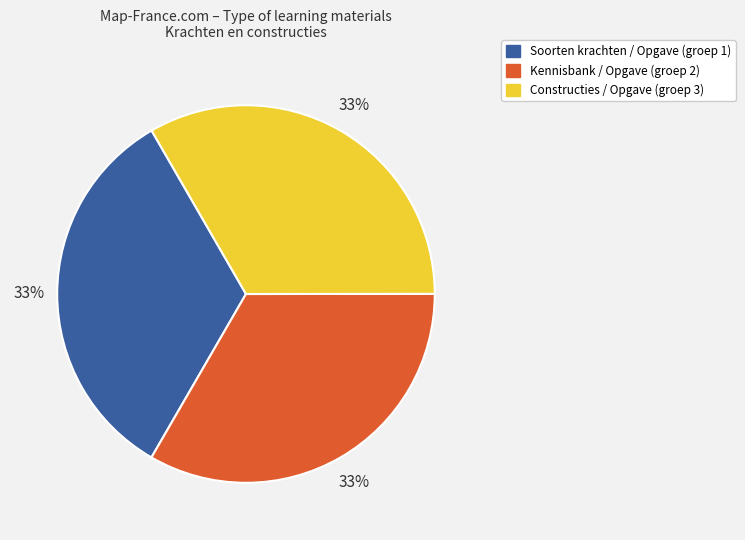

Is there a majority slice in this chart?

No